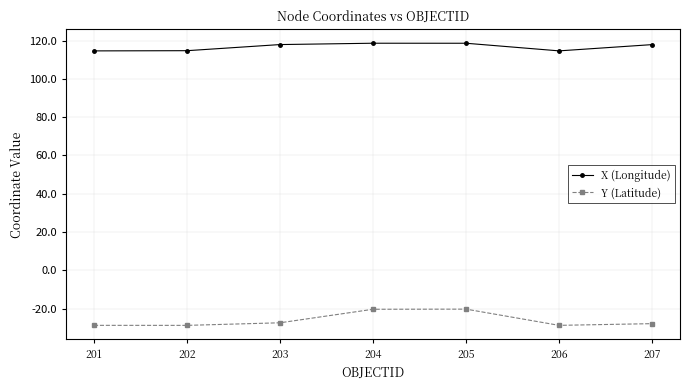

What is the value of the Y (Latitude) point at the 3rd from the left?

-27.4